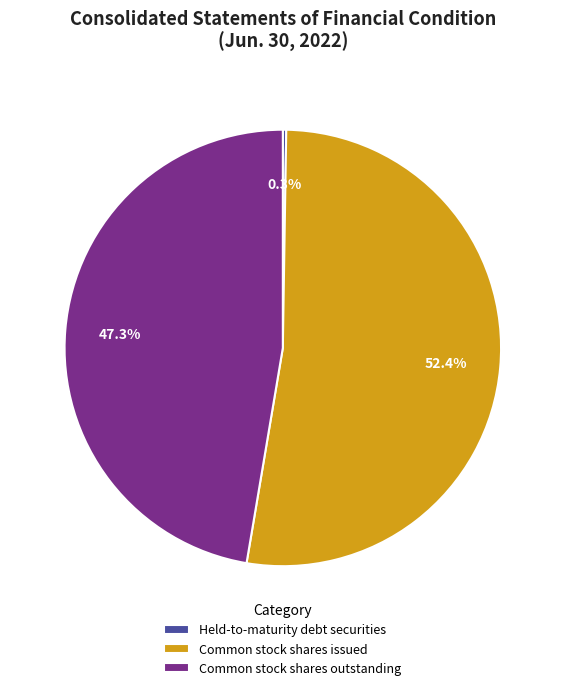

What portion of the pie excludes Common stock shares outstanding?

52.7%